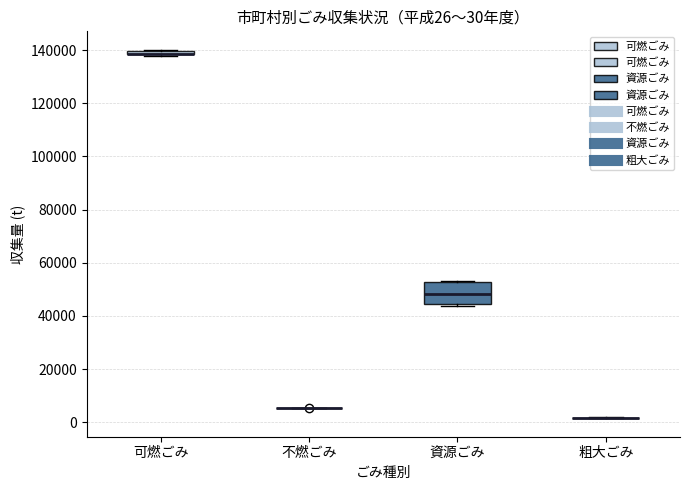

Comparing the boxes themselves (not the whiskers), which one is the tallest?

資源ごみ